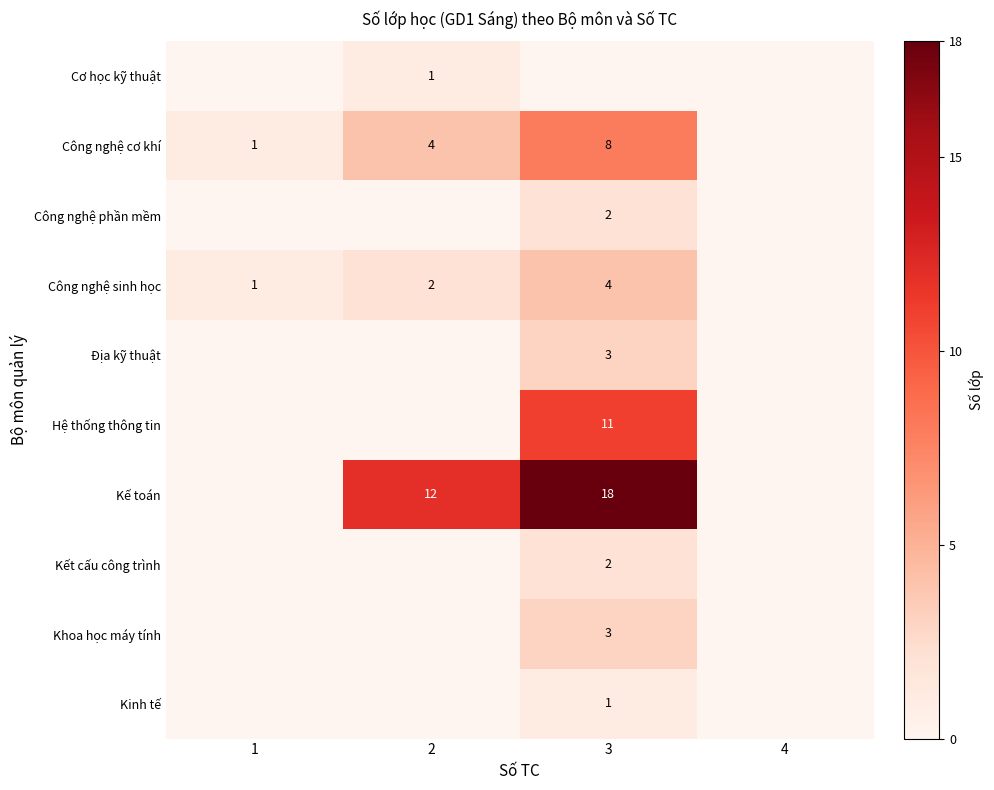

The value of Công nghệ cơ khí at 2 is 4. True or false?

True